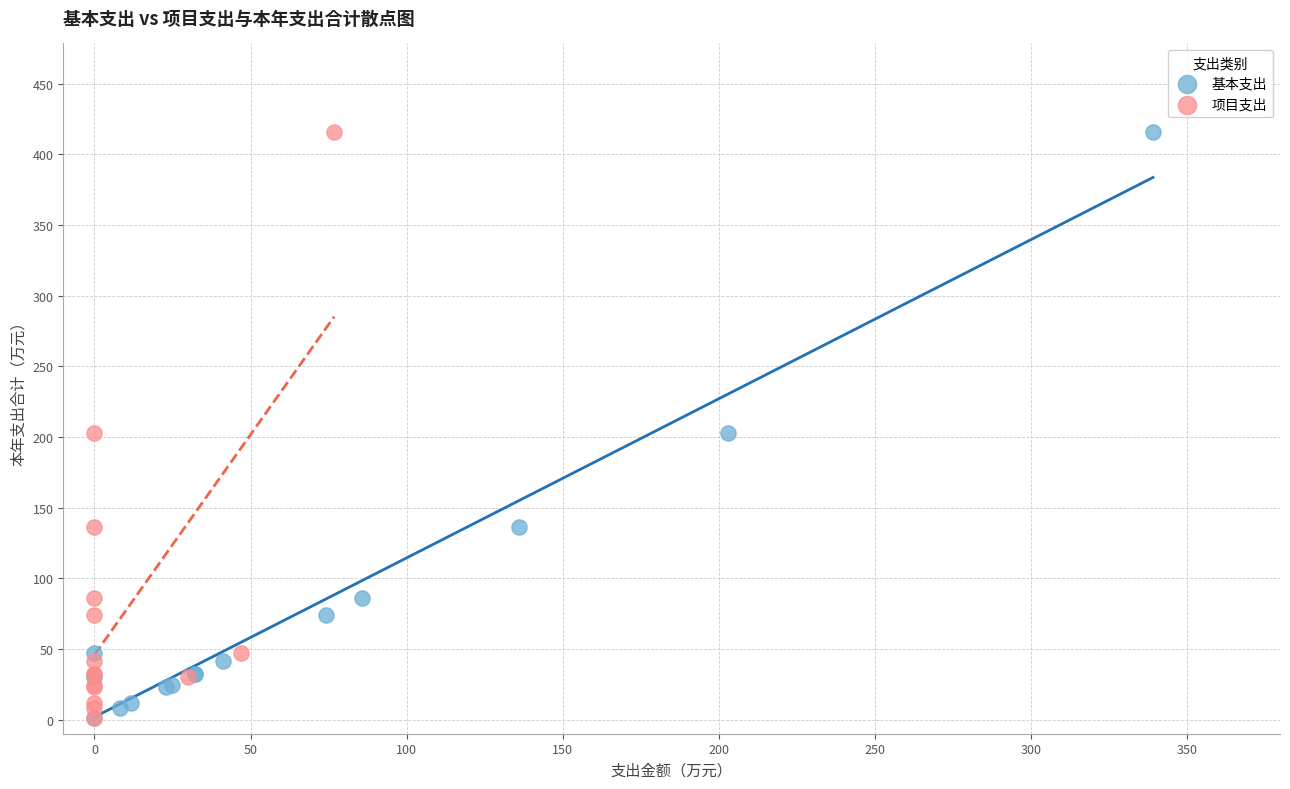

What are all the series names shown in the legend?

基本支出, 项目支出